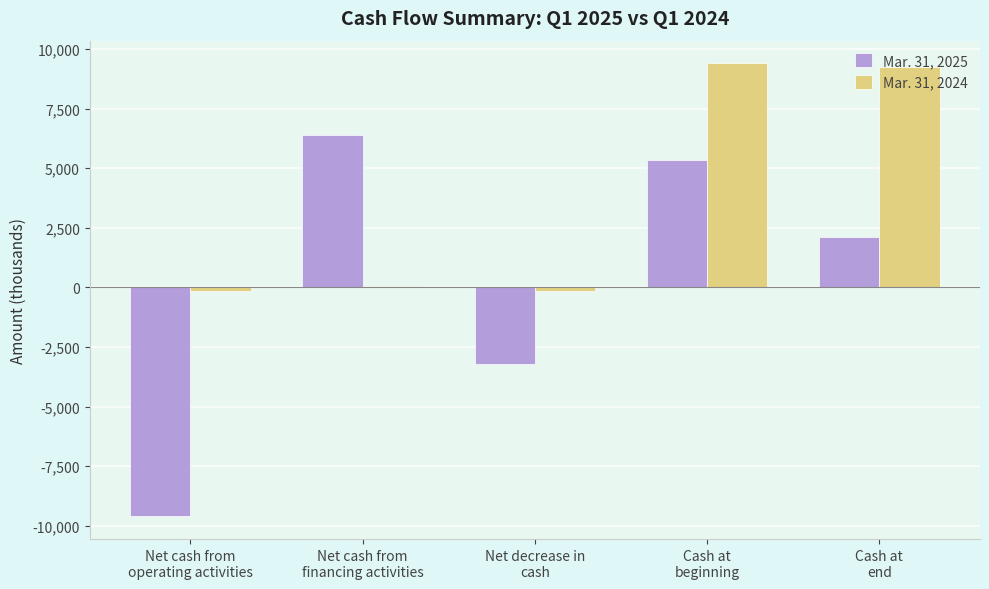

Which series has the largest total across all categories?

Mar. 31, 2024